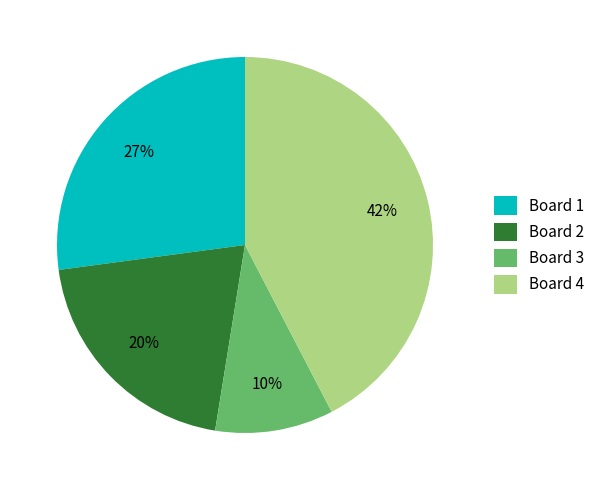

Is it true that Board 1 is 42% of the pie?

False